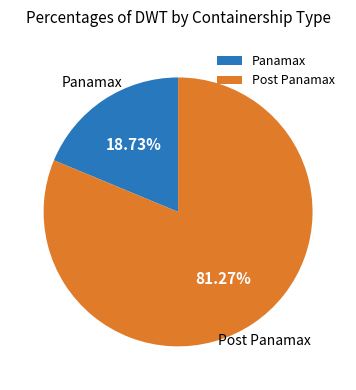

Which category has the biggest portion of the pie?

Post Panamax